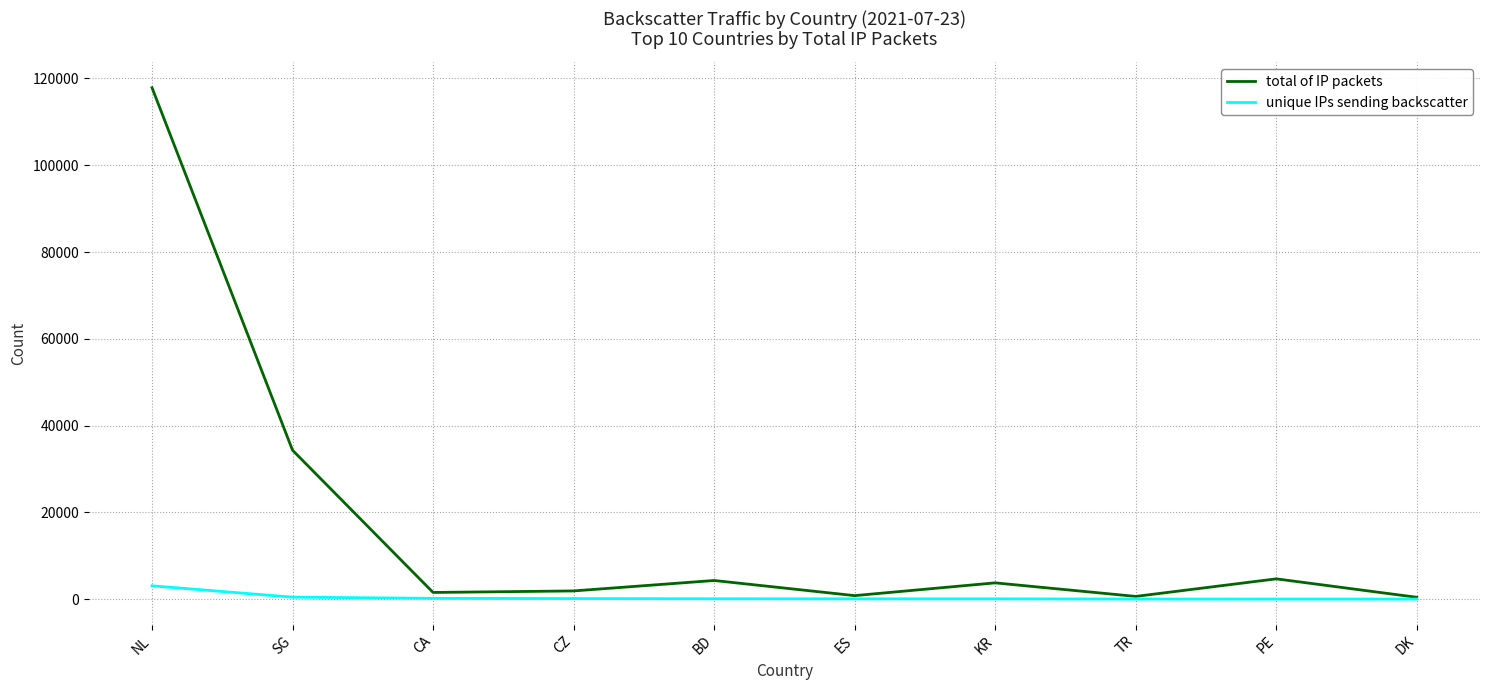

True or false: total of IP packets has a value of 3766 at KR.

True